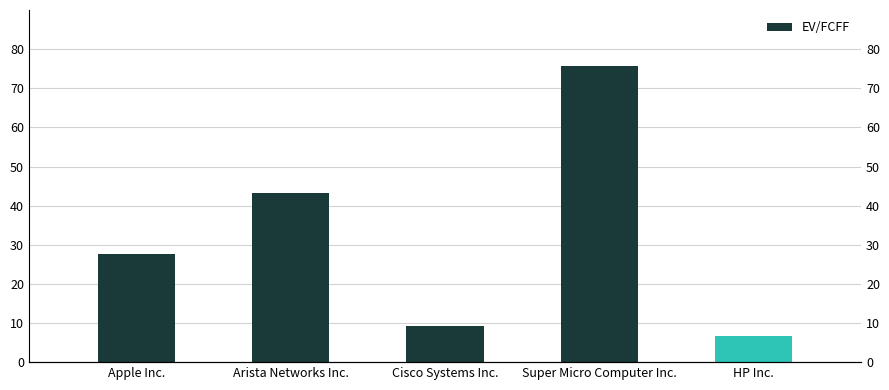

How many categories are shown in the chart?

5